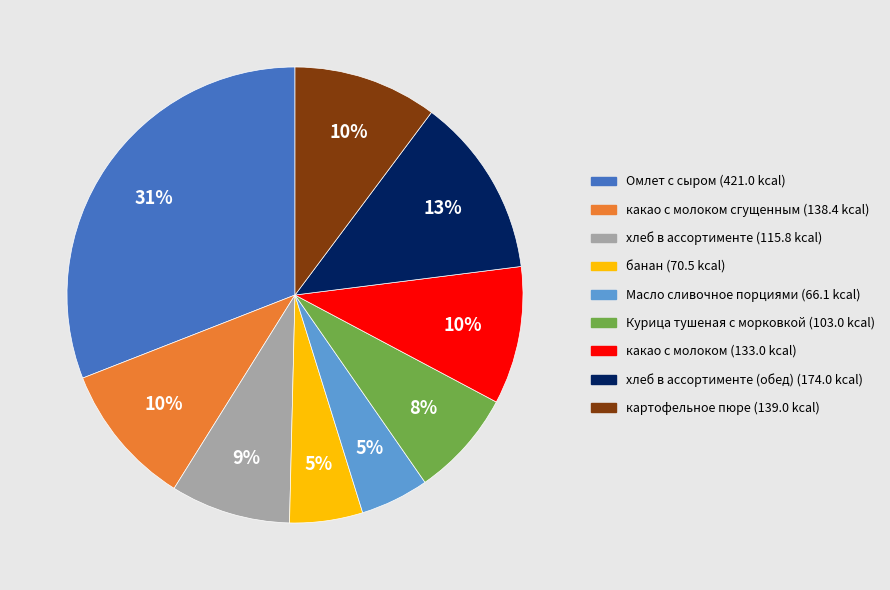

Is there any slice that represents more than half of the pie?

No